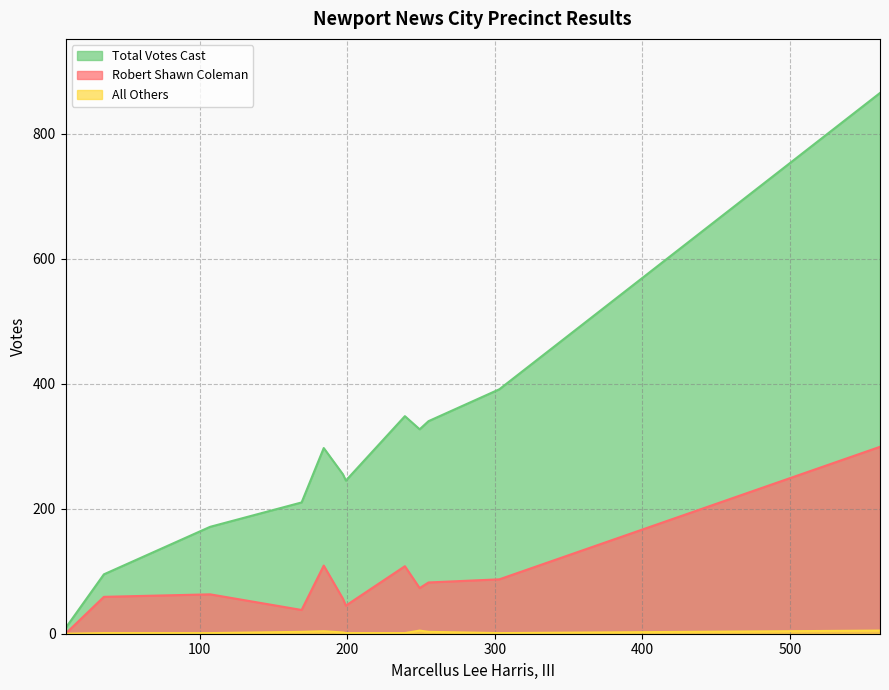

How many distinct data groups are displayed?

3